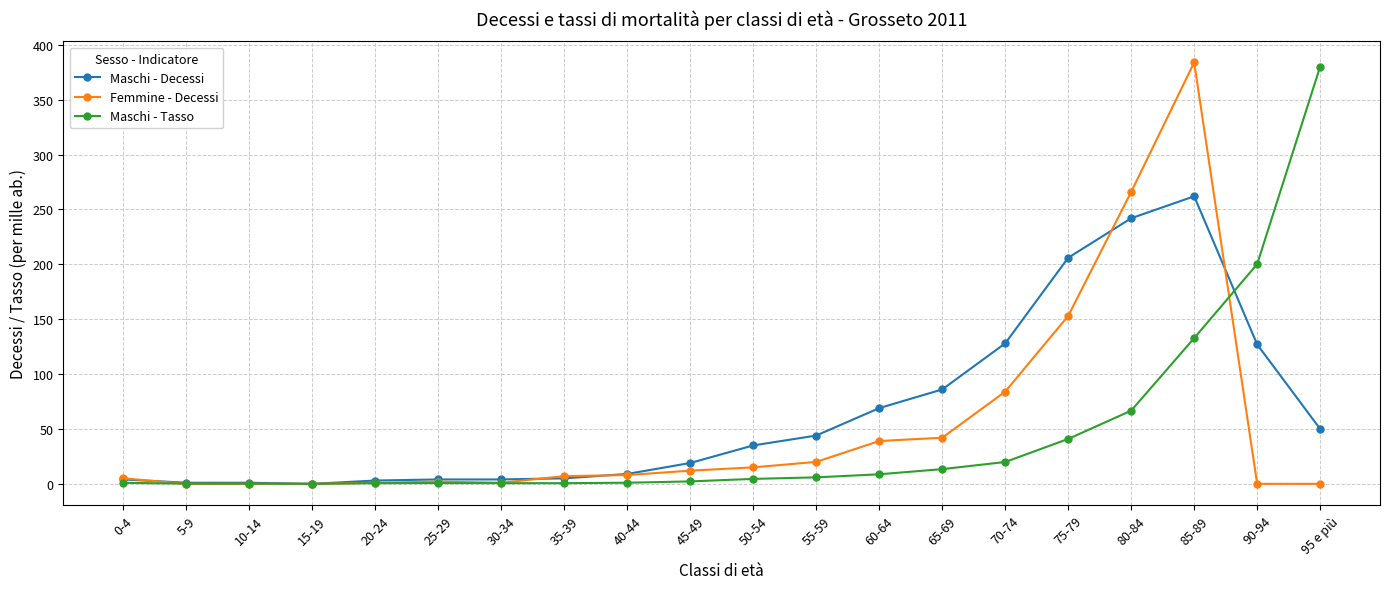

Where is Maschi - Tasso nearest to the value 190?

90-94